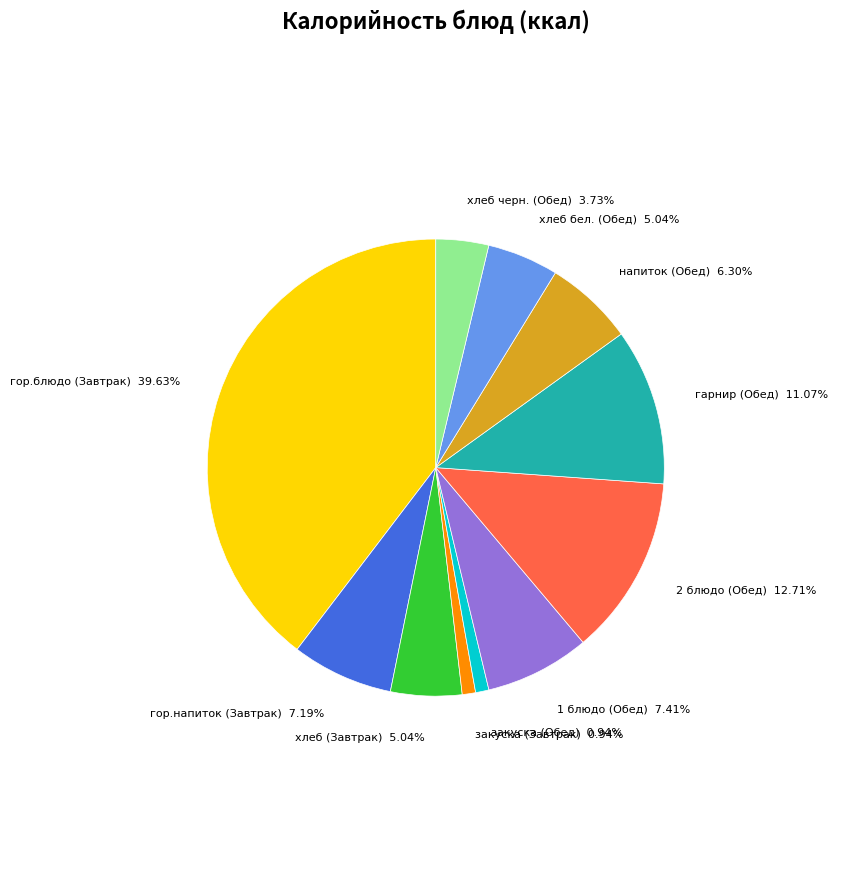

Is there any slice that represents more than half of the pie?

No